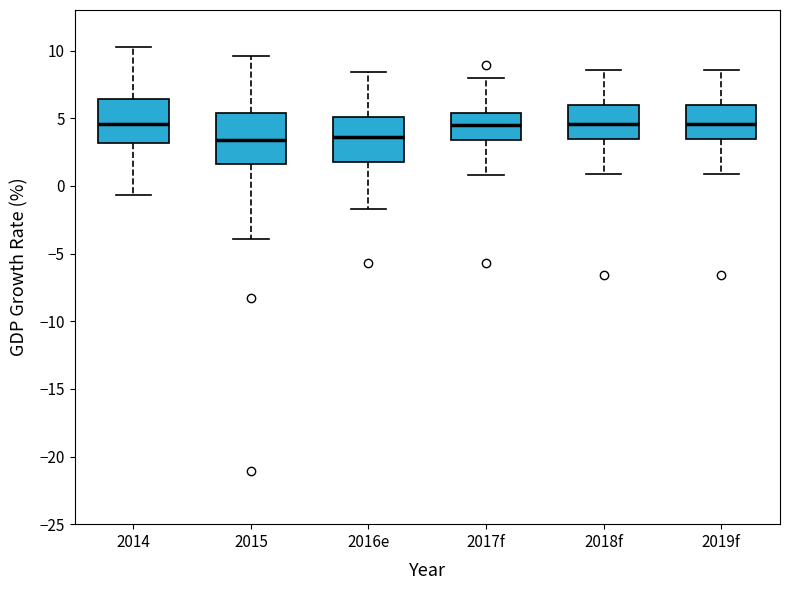

Reading left to right, read every box against the y-axis: the position of its median line, the range the box covers, and the ends of its whiskers. The values are not printed on the chart, so give them approximately, as read against the axis.

2014: median 4.5, box 3.0 to 6.5, whiskers -0.5 to 10.5
2015: median 3.5, box 1.5 to 5.5, whiskers -4.0 to 9.5
2016e: median 3.5, box 2.0 to 5.0, whiskers -1.5 to 8.5
2017f: median 4.5, box 3.5 to 5.5, whiskers 1.0 to 8.0
2018f: median 4.5, box 3.5 to 6.0, whiskers 1.0 to 8.5
2019f: median 4.5, box 3.5 to 6.0, whiskers 1.0 to 8.5